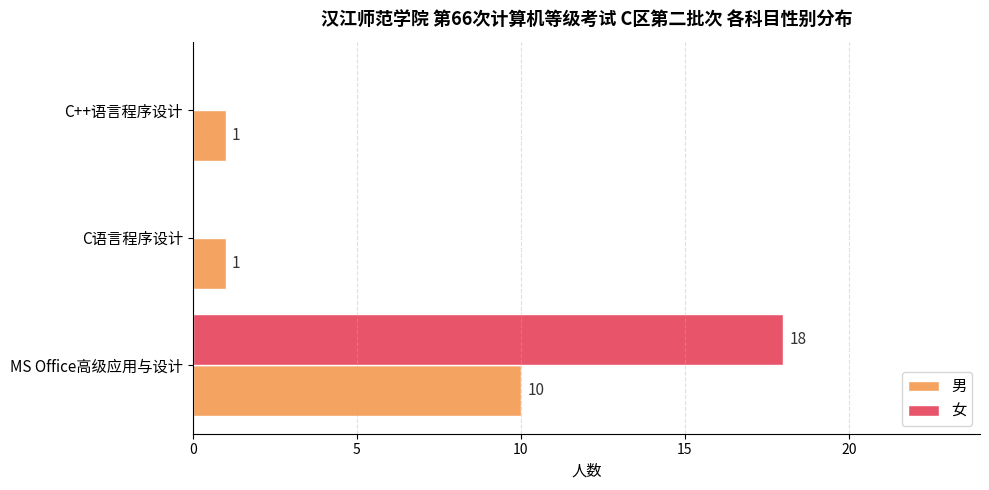

Which series changed the most between MS Office高级应用与设计 and C语言程序设计?

女